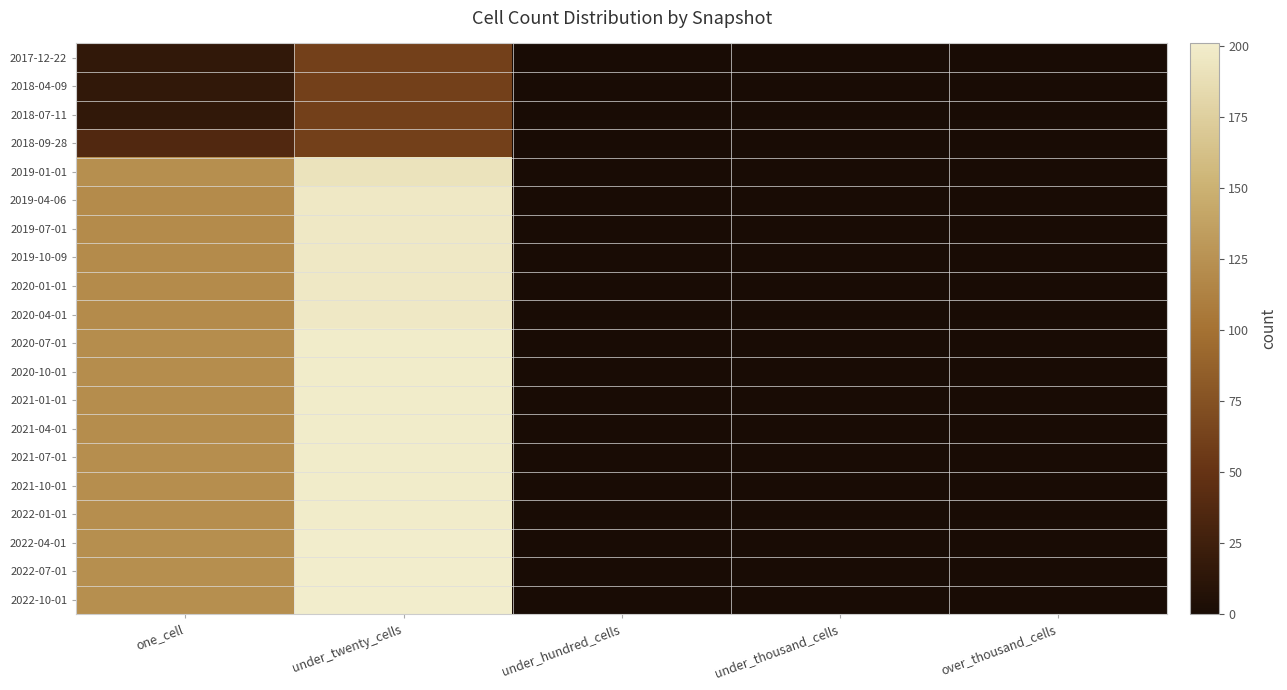

At which category does the chart reach its peak across all series?

under_twenty_cells